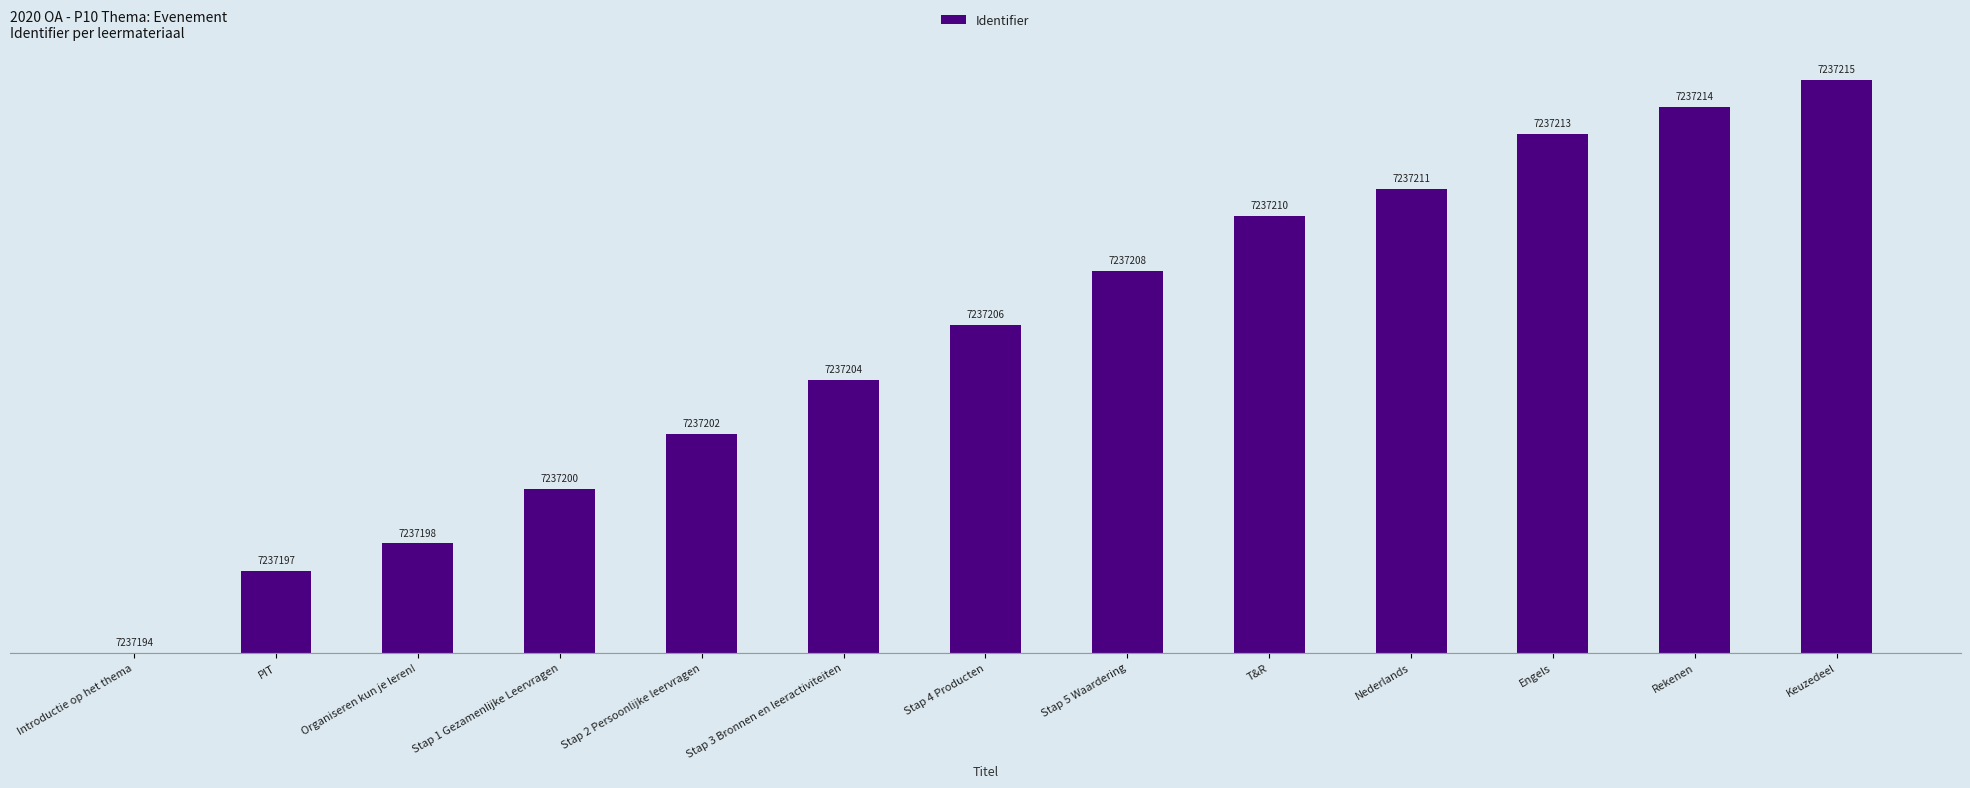

How many data points are above 12?

6